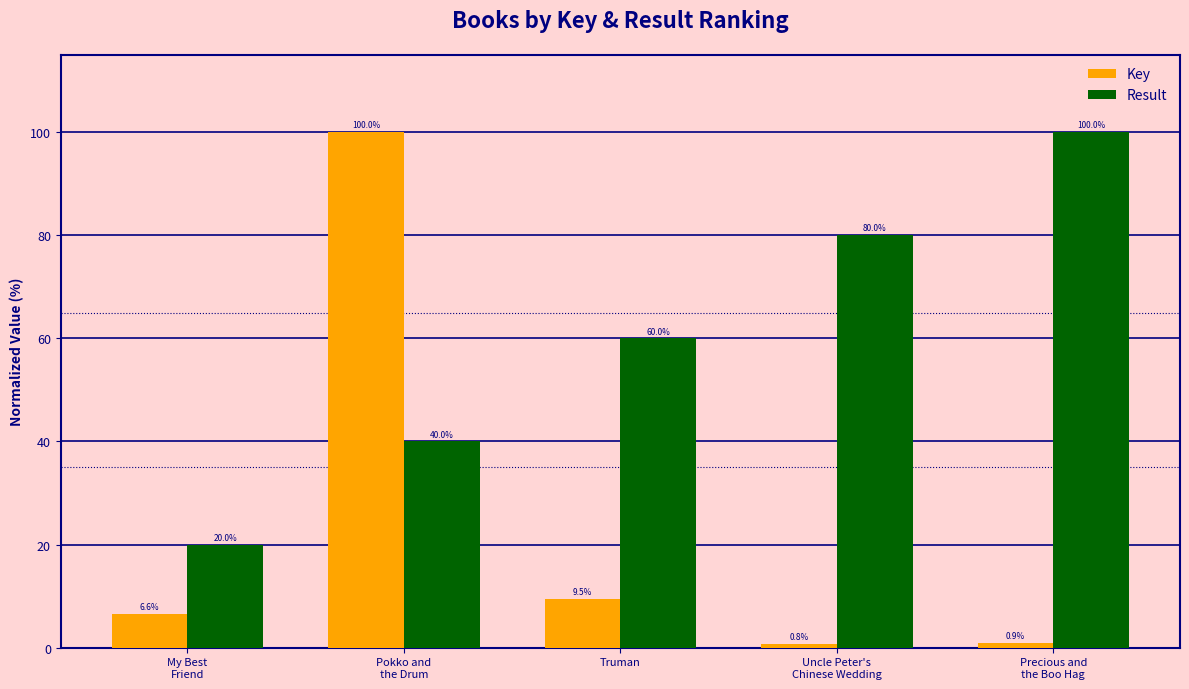

What is the maximum value shown in the chart?

100.0